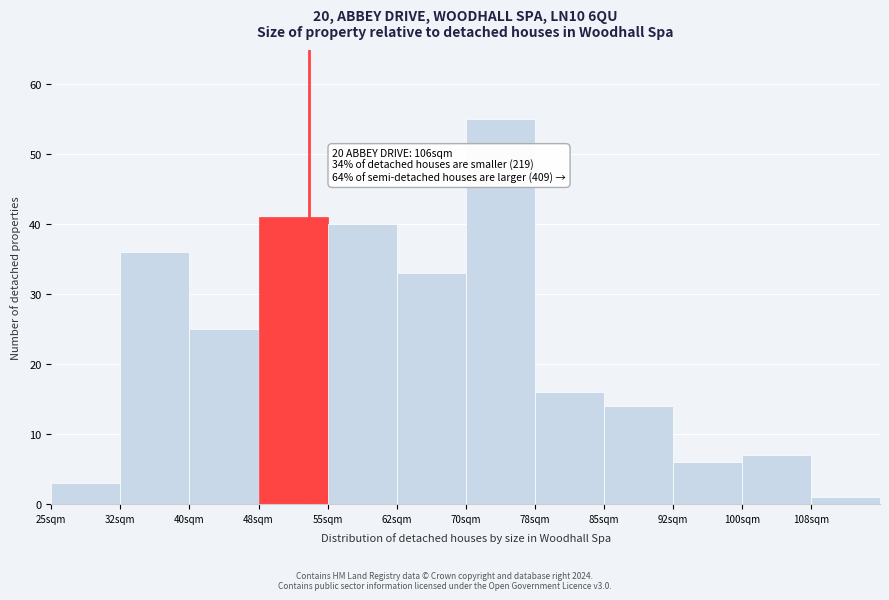

Reading right to left, transcribe all the data shown in this chart.

1	7	6	14	16	55	33	40	41	25	36	3